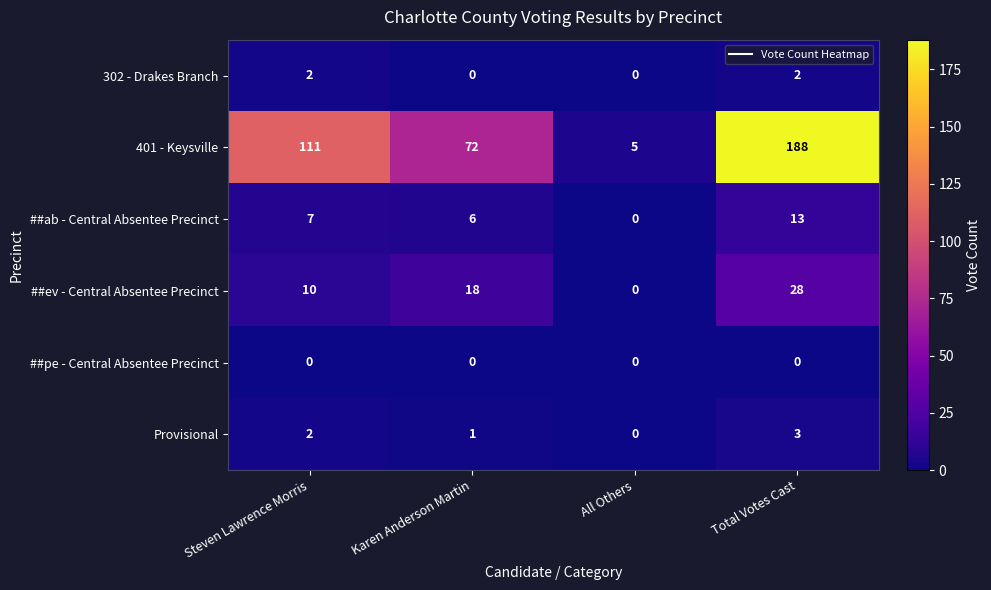

How many values in ##ab - Central Absentee Precinct are above zero?

3